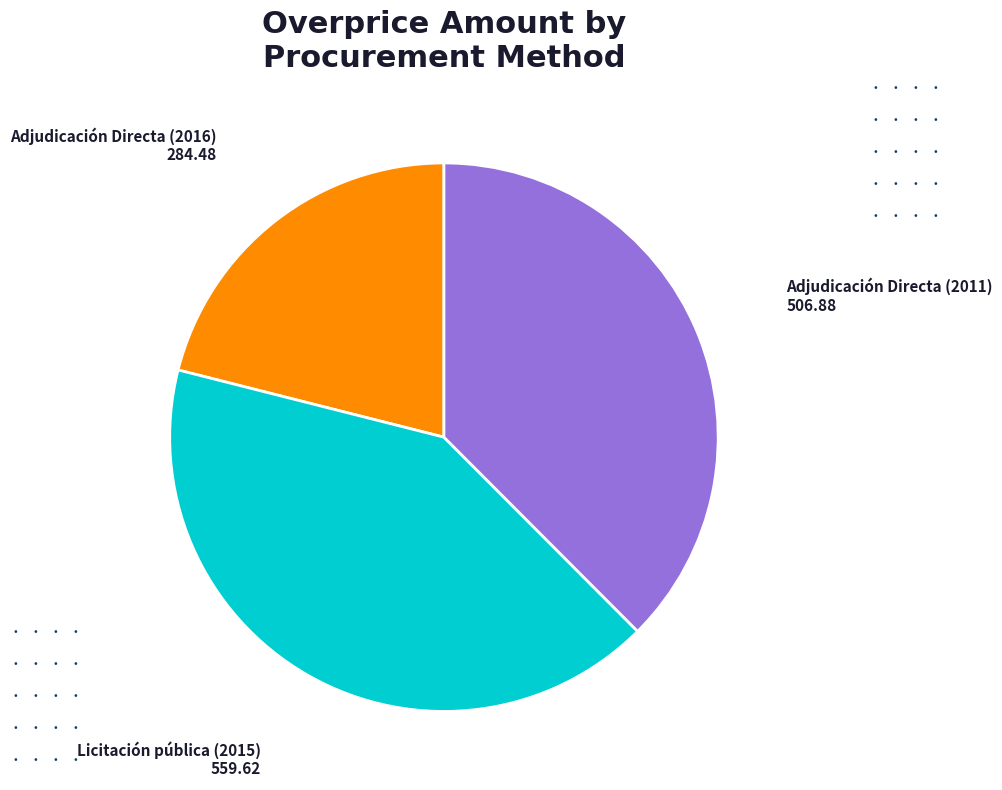

The Licitación pública (2015) slice represents 34% of the pie. True or false?

False